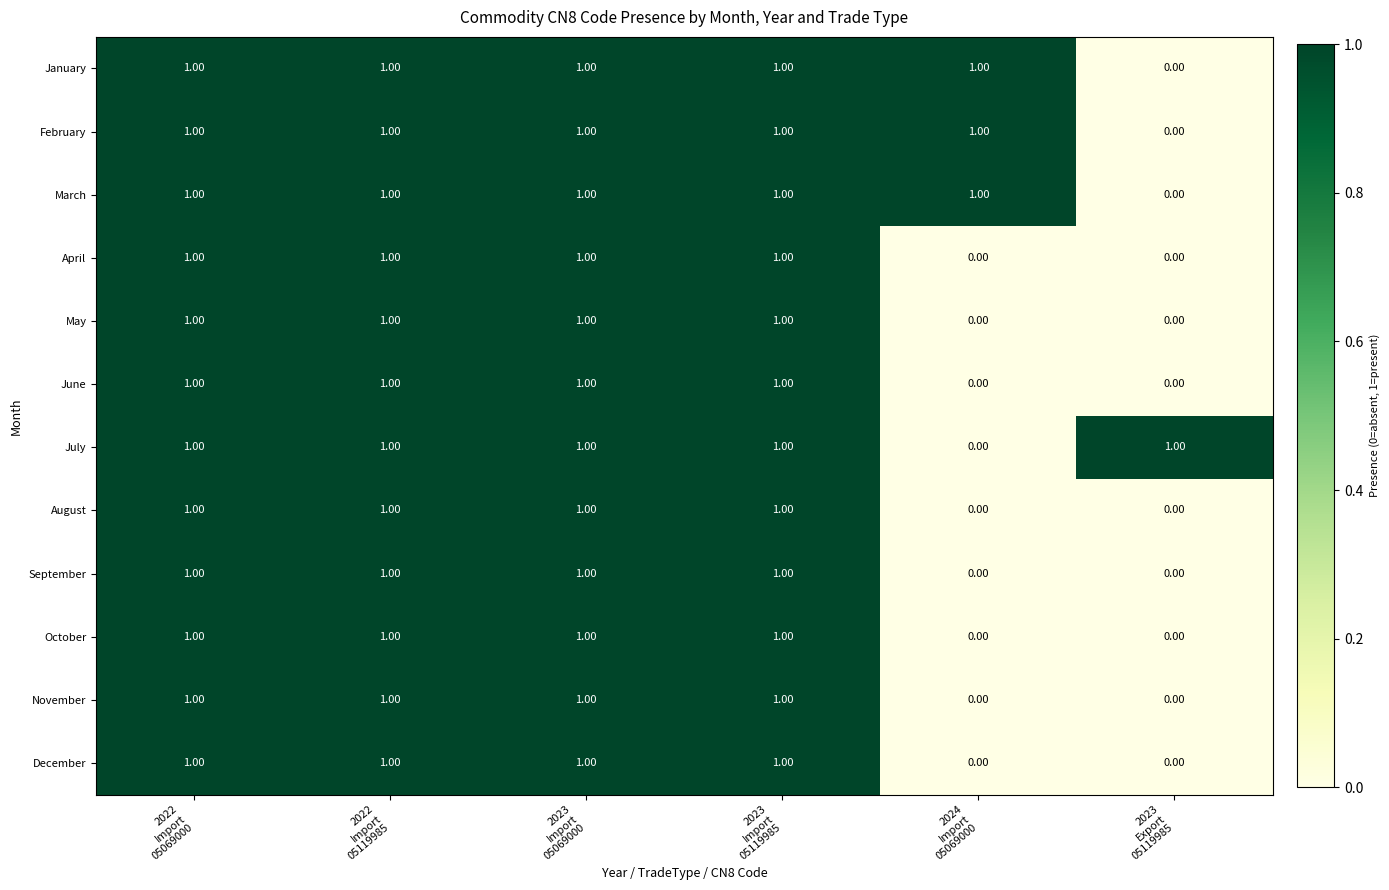

What is the sum of all April values?

4